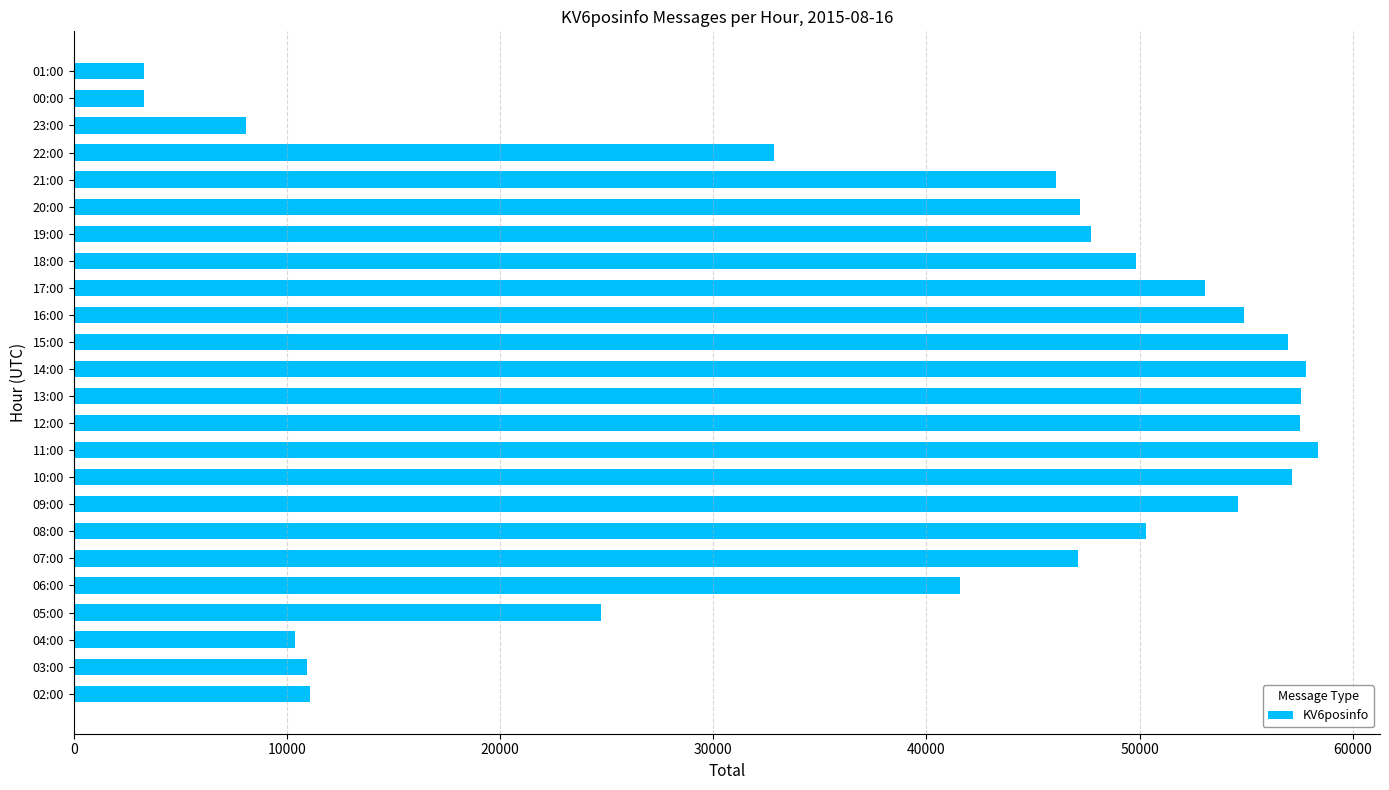

At which label is the value closest to 30828?

22:00